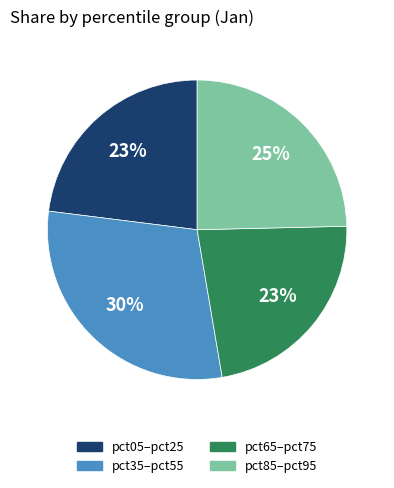

Is there a majority slice in this chart?

No